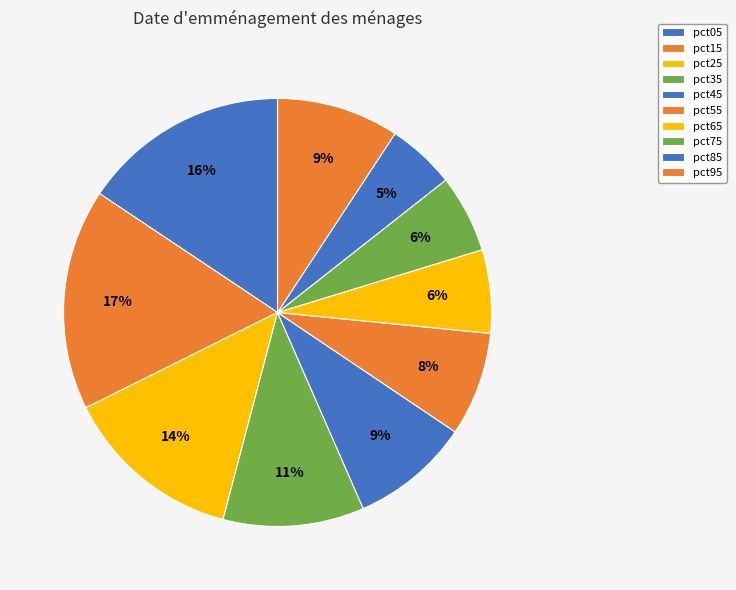

Count the number of slices in the pie.

10